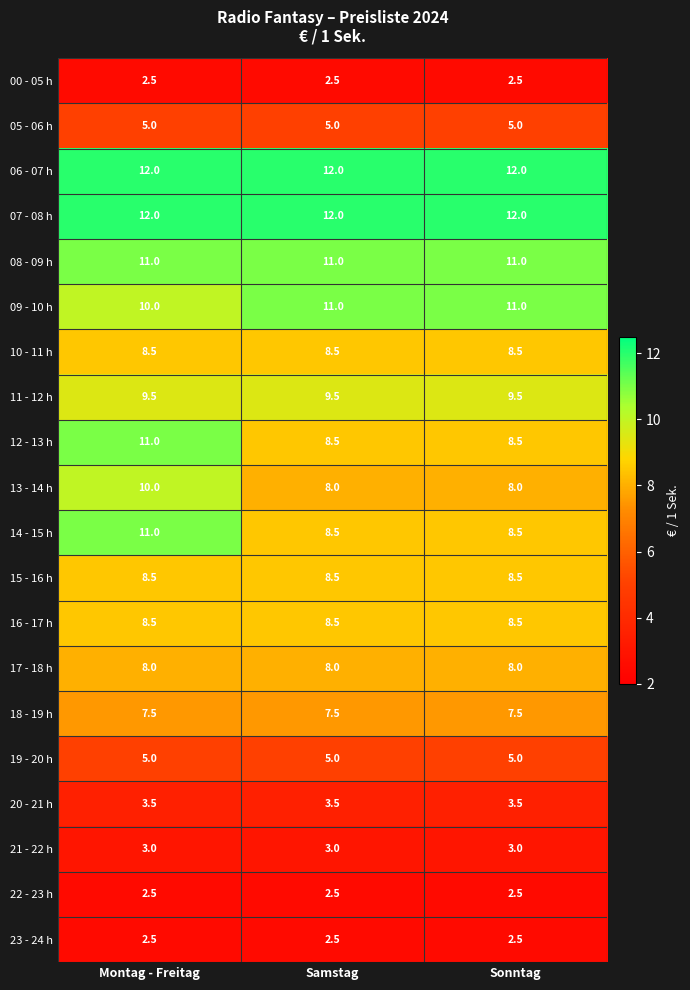

What is the minimum value for 11 - 12 h?

9.5